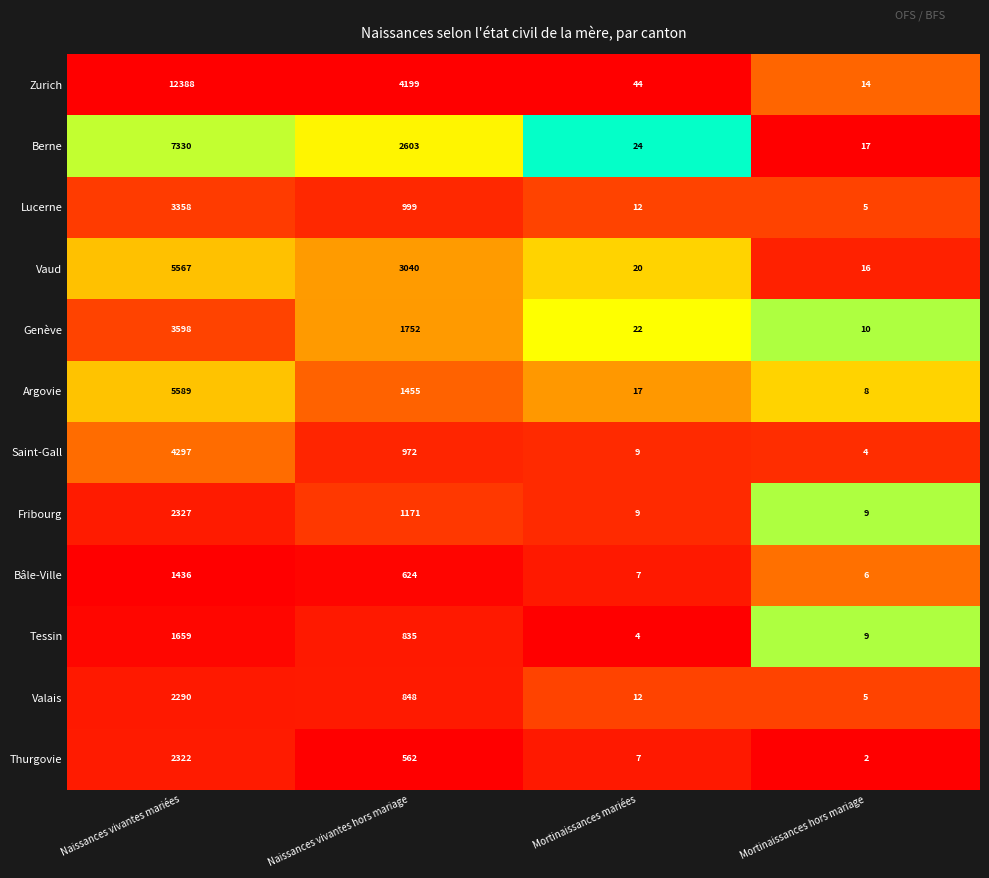

At which category is the sum across all series the highest?

Naissances vivantes mariées